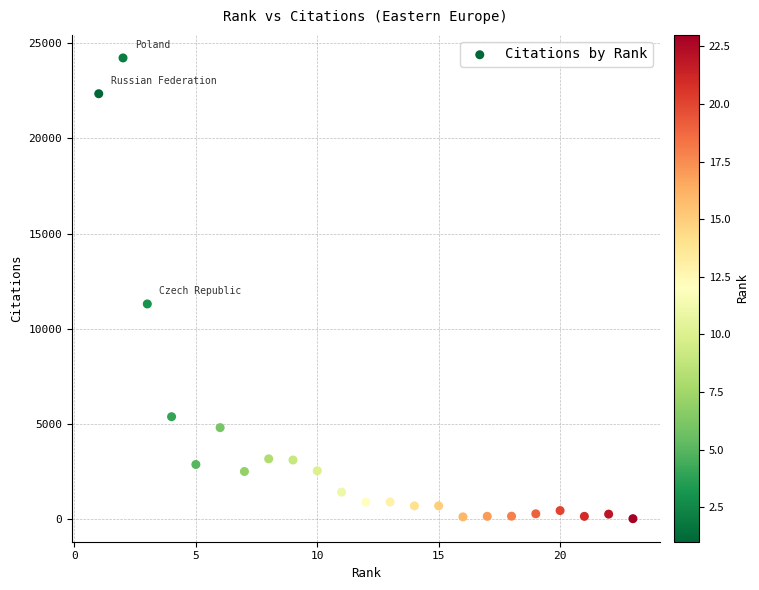

What is the range of Y values (max minus min)?

24210